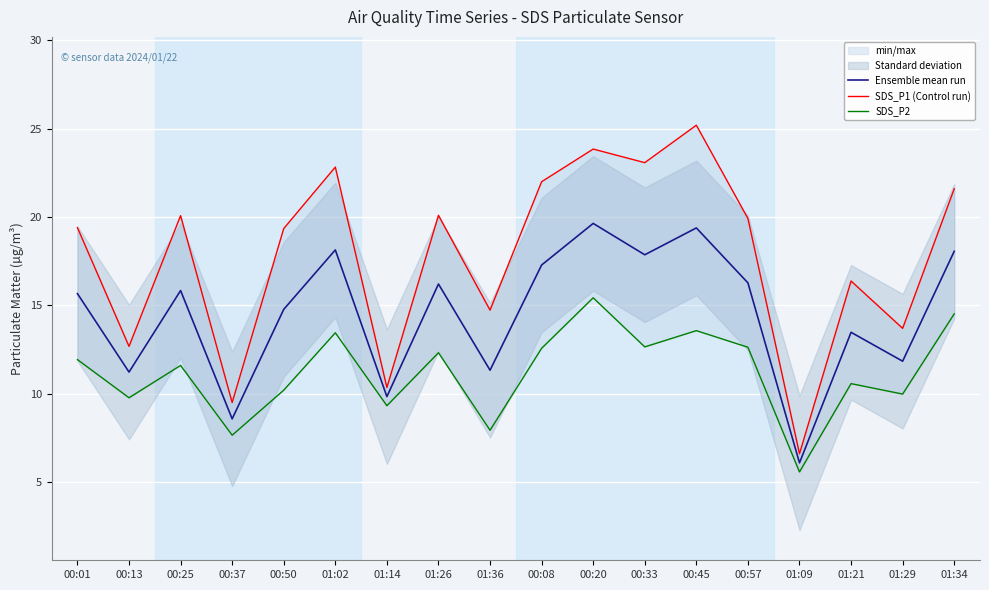

How many lines are shown in the chart?

3